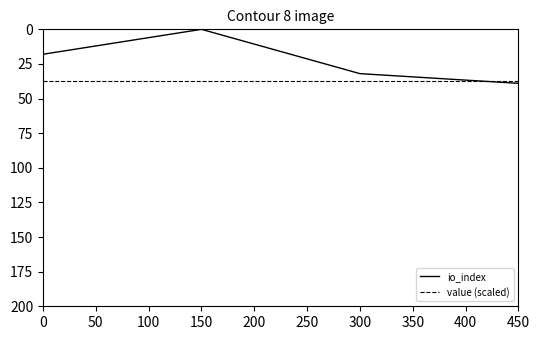

Does the chart have visible grid lines?

No